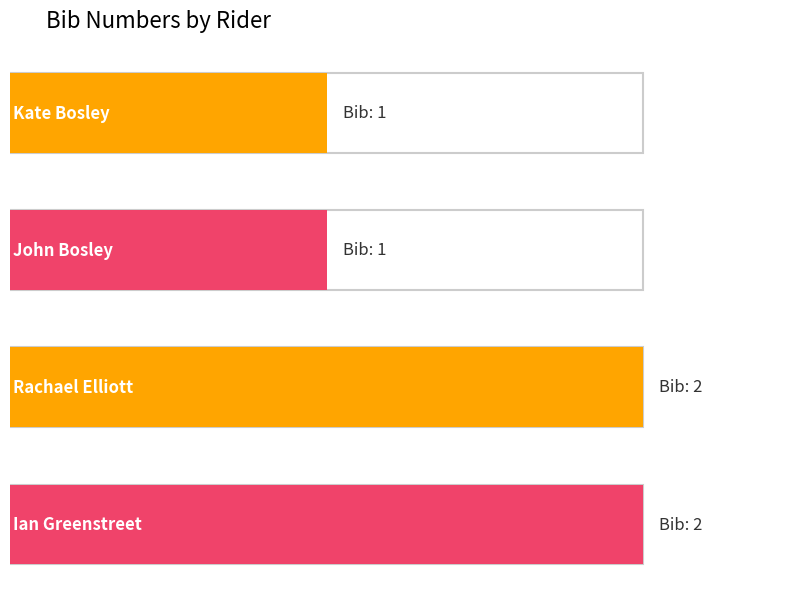

What is the difference between the maximum and second lowest values?

1